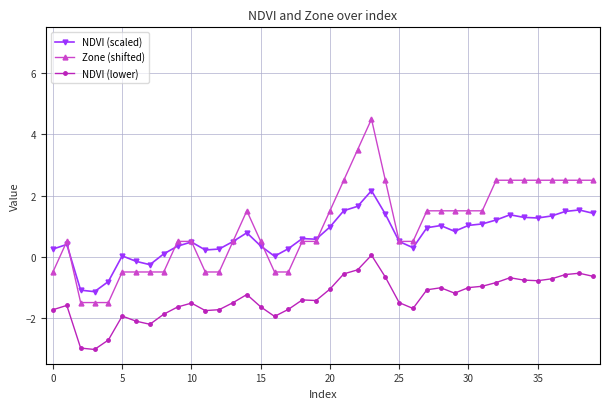

Rank the series by their maximum value, from highest to lowest.

Zone (shifted), NDVI (scaled), NDVI (lower)